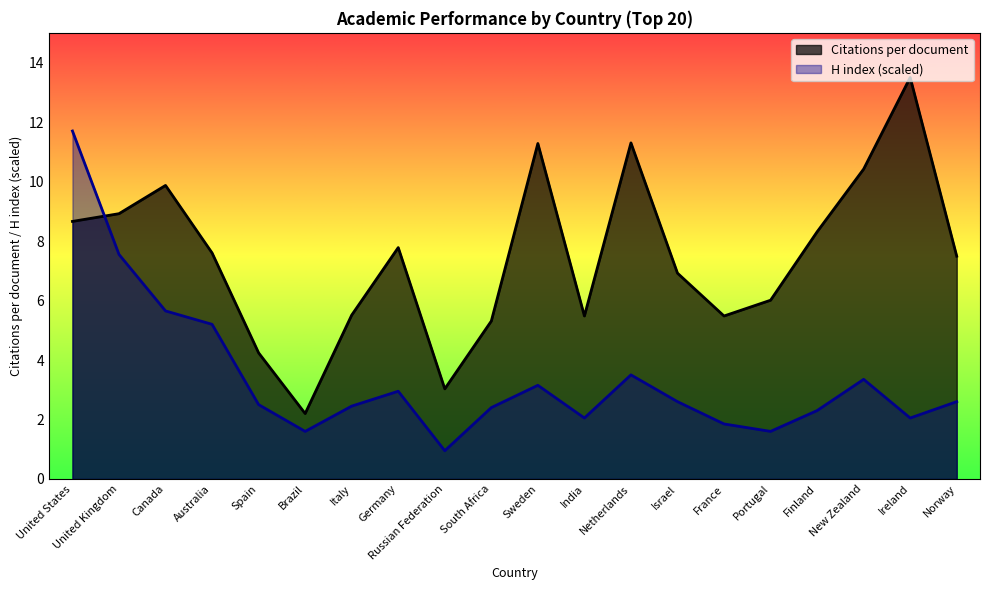

What is the minimum value for H index?

0.9